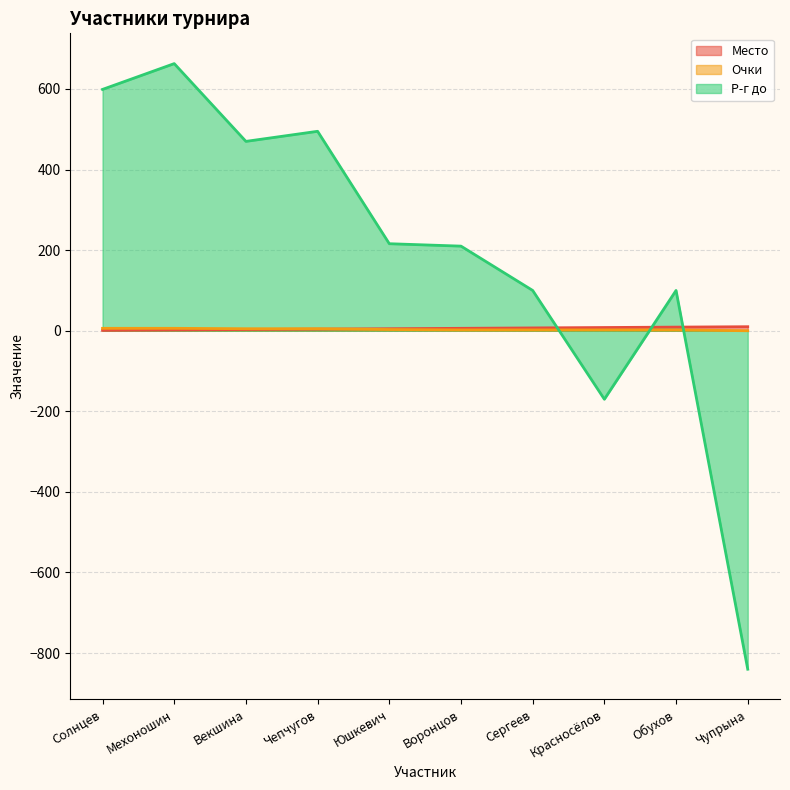

What are all the series names shown in the legend?

Место, Очки, Р-г до